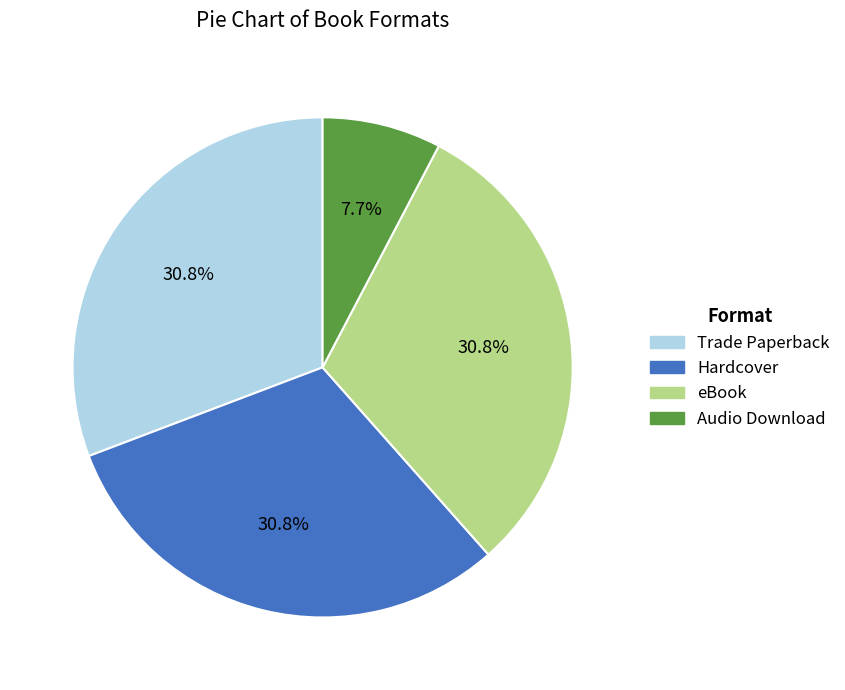

To the nearest percent, what percentage of the pie is Trade Paperback?

31%